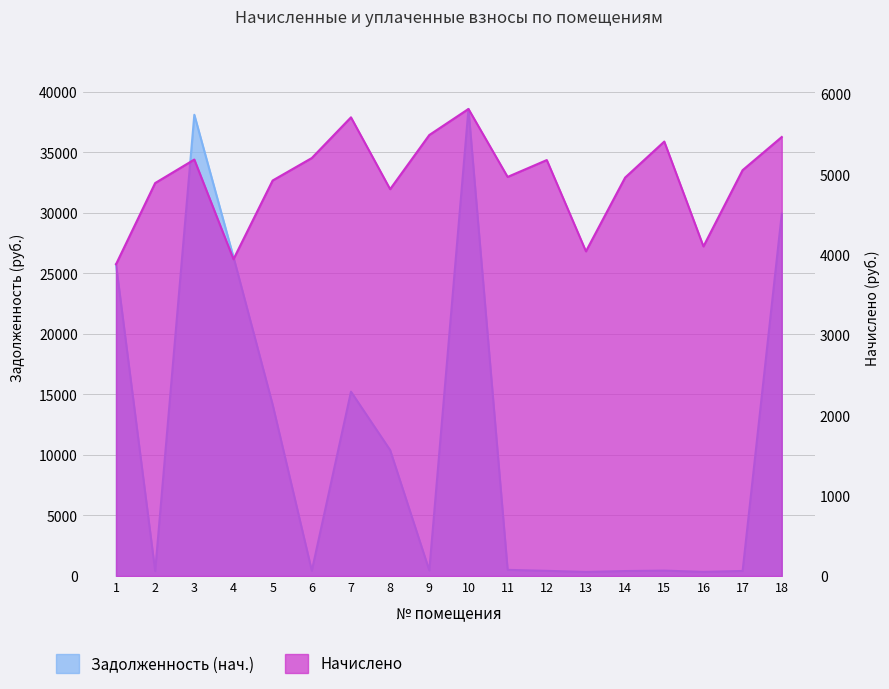

Rank the series by their maximum value, from highest to lowest.

Задолженность (нач.), Начислено